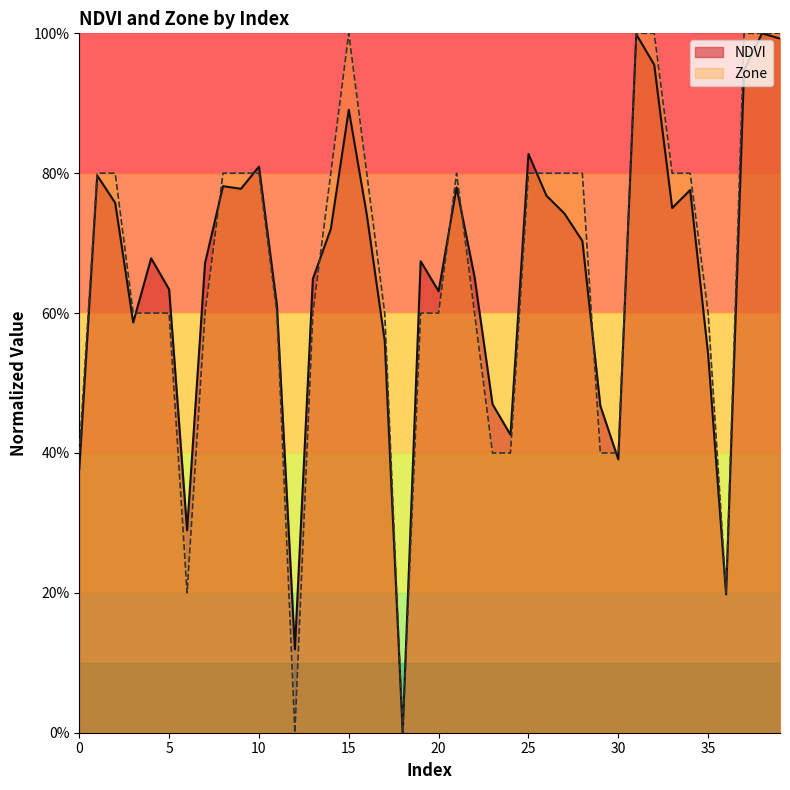

Which has a higher value, 22 or 23?

22